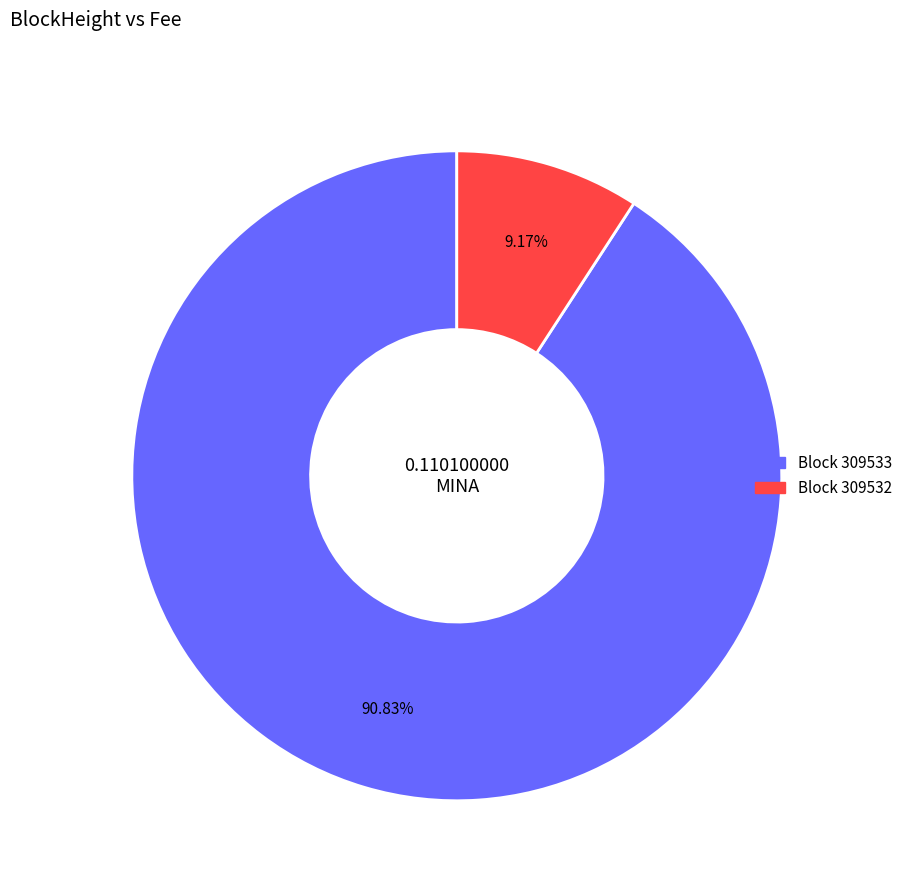

Does any single category account for the majority?

Yes